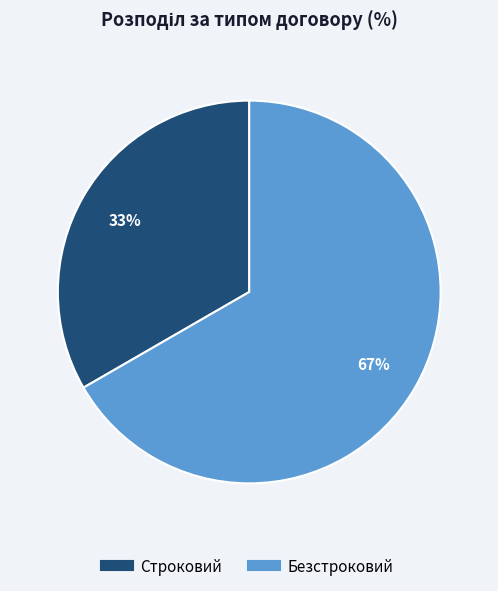

How many slices are in this pie chart?

2